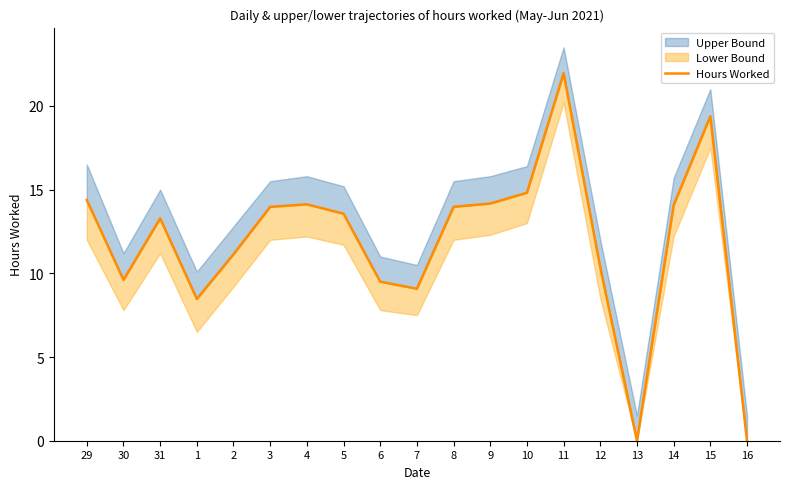

Rank the categories by value from highest to lowest.

11, 15, 10, 29, 9, 4, 14, 3, 8, 5, 31, 2, 12, 30, 6, 7, 1, 13, 16